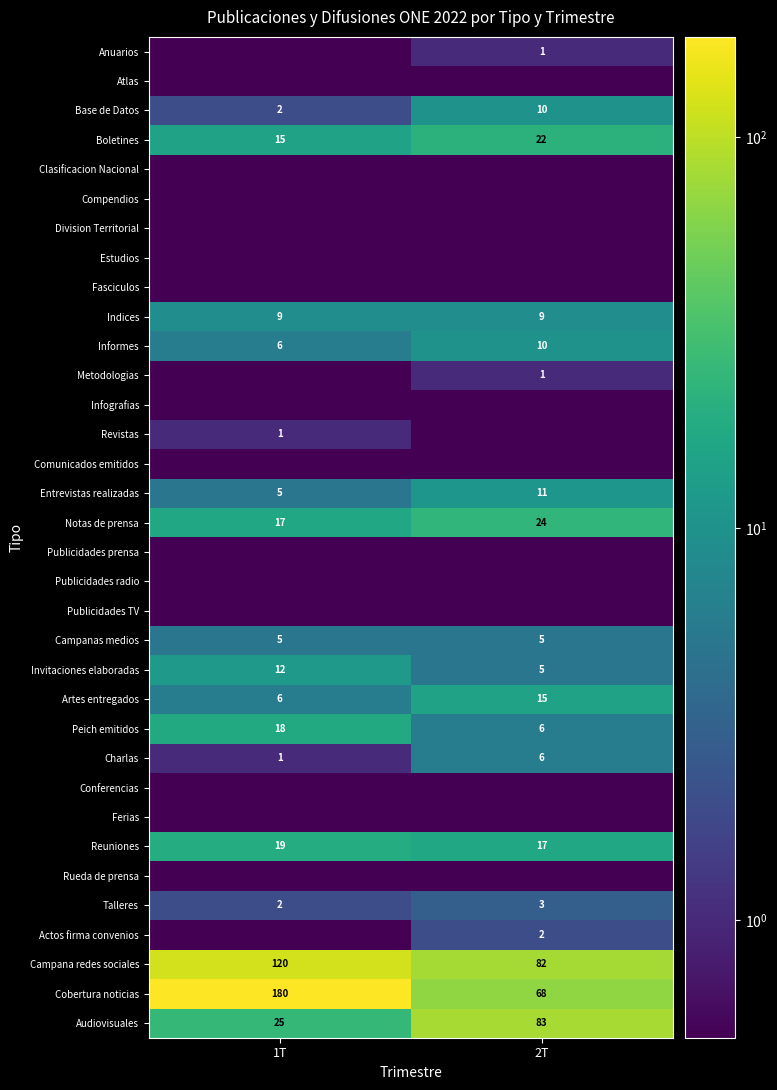

What value does the Notas de prensa series have at 1T?

17.0